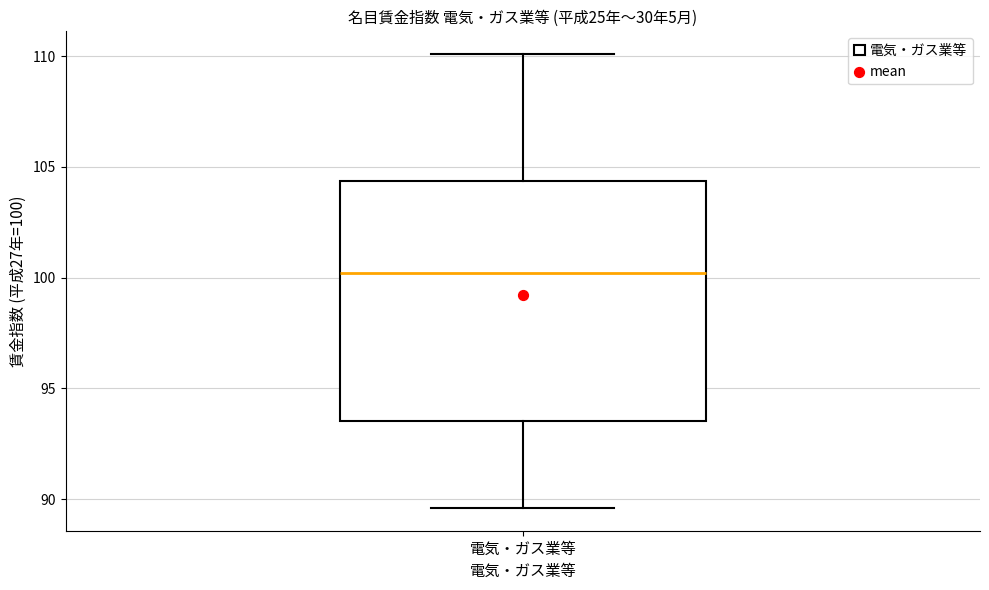

Transcribe this box plot: give where the median line is, the range the box spans, and where the two whiskers end, as read against the y-axis. The values are not printed on the chart, so give them approximately, as read against the axis.

median 100.0, box 93.5 to 104.5, whiskers 89.5 to 110.0